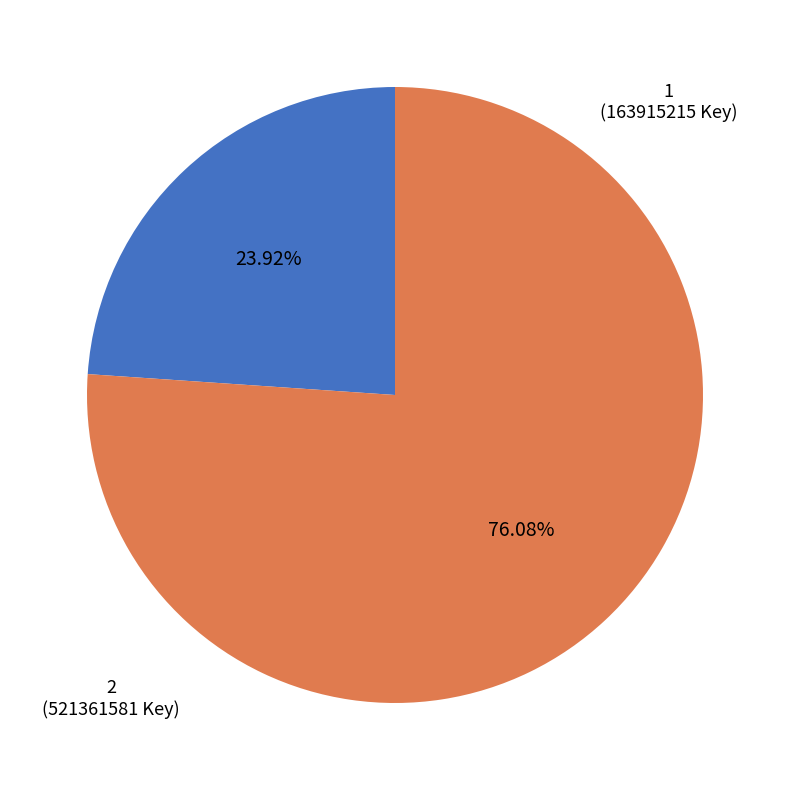

Is it true that 1 is 24% of the pie?

True